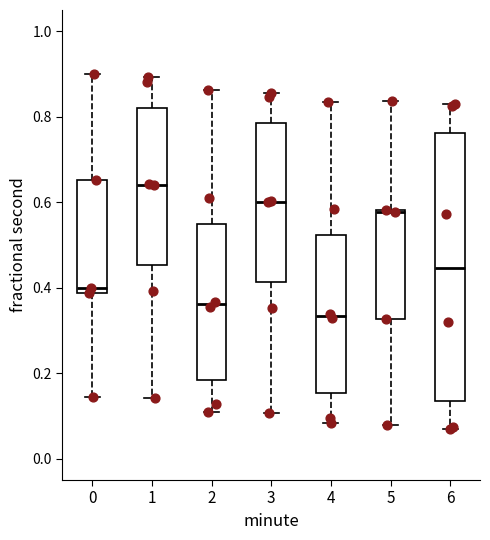

Where does the median line of the box at x = 4 sit on the y-axis? The values are not printed on the chart, so give them approximately, as read against the axis.

0.34